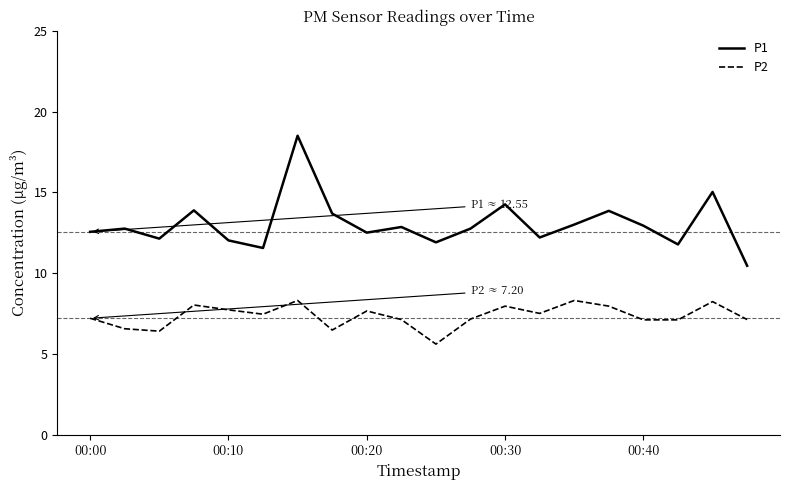

True or false: P1 has more than 1 points higher than both neighbors.

True